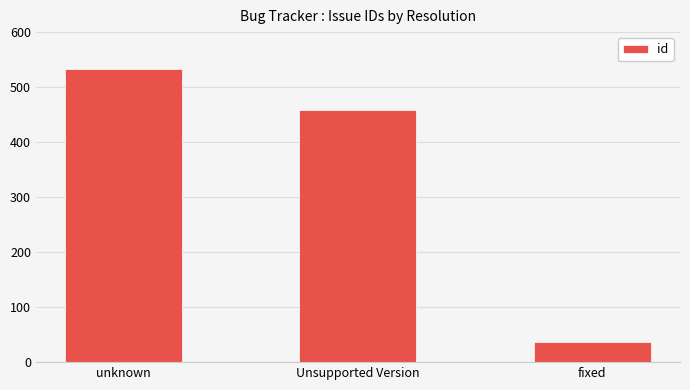

Reading left to right, extract all data points from this chart.

533	458	37